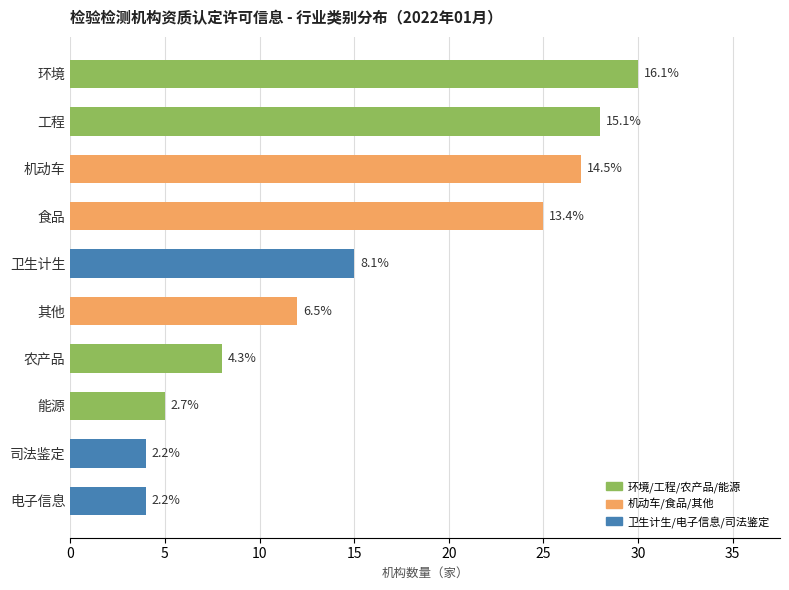

List the labels in order of value, smallest first.

电子信息, 司法鉴定, 能源, 农产品, 其他, 卫生计生, 食品, 机动车, 工程, 环境